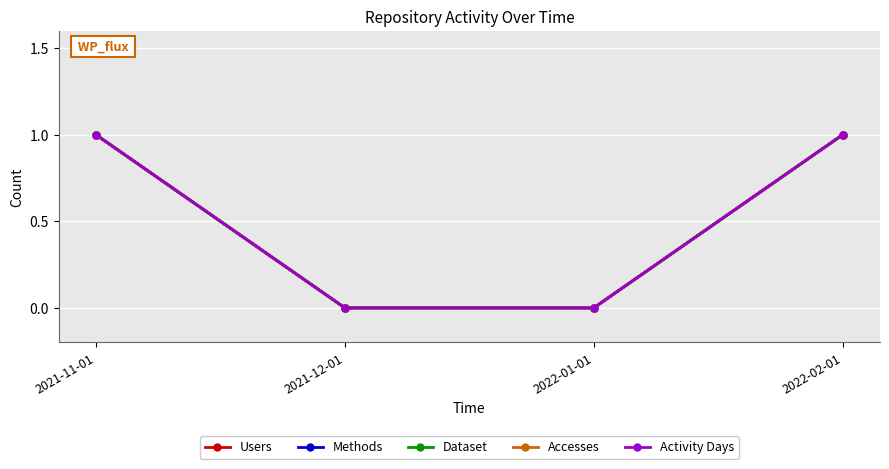

Is the value of Activity Days at 2022-01-01 greater than the value of Methods at 2022-02-01?

No